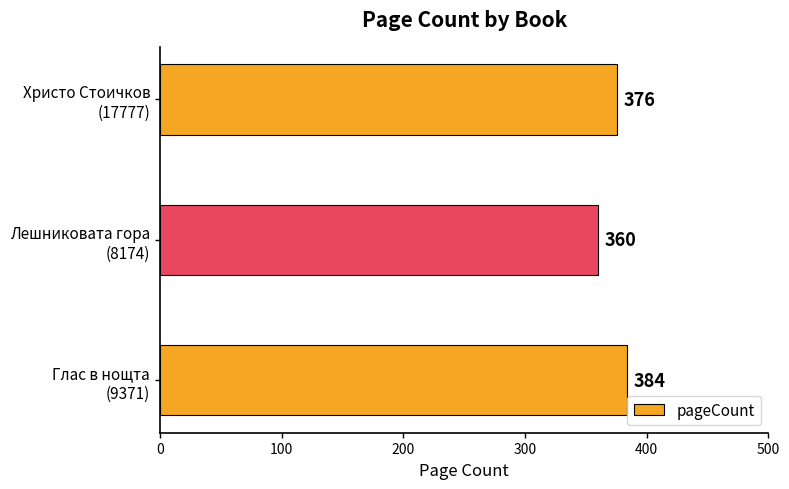

Rank the categories by value from lowest to highest.

Лешниковата гора
(8174), Христо Стоичков
(17777), Глас в нощта
(9371)